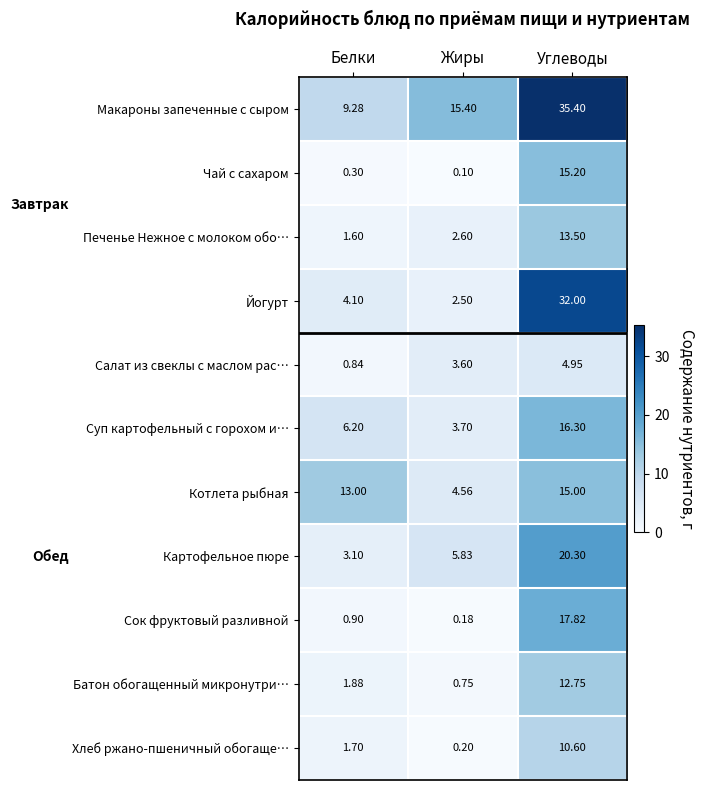

At Белки, list the series in order from largest to smallest.

Котлета рыбная, Макароны запеченные с сыром, Суп картофельный с горохом и…, Йогурт, Картофельное пюре, Батон обогащенный микронутри…, Хлеб ржано-пшеничный обогаще…, Печенье Нежное с молоком обо…, Сок фруктовый разливной, Салат из свеклы с маслом рас…, Чай с сахаром